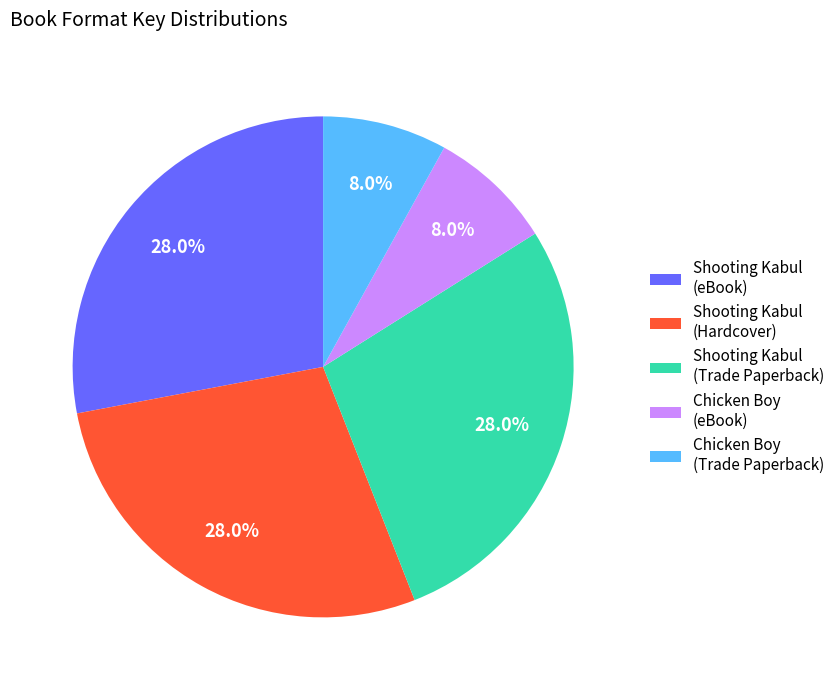

What portion of the pie excludes Shooting Kabul (eBook)?

72.0%